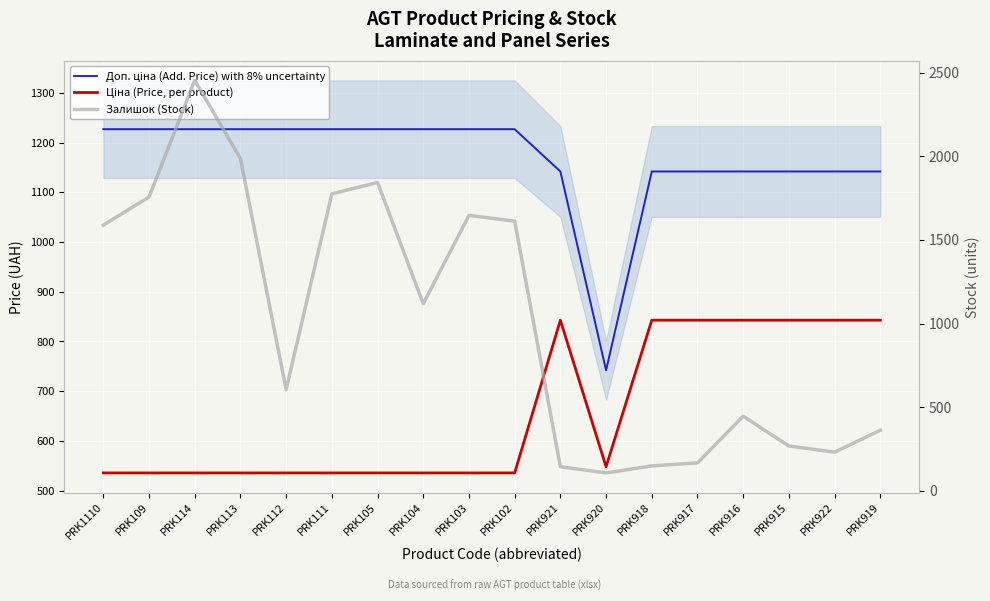

Which series has the widest spread of values?

Залишок (Stock)